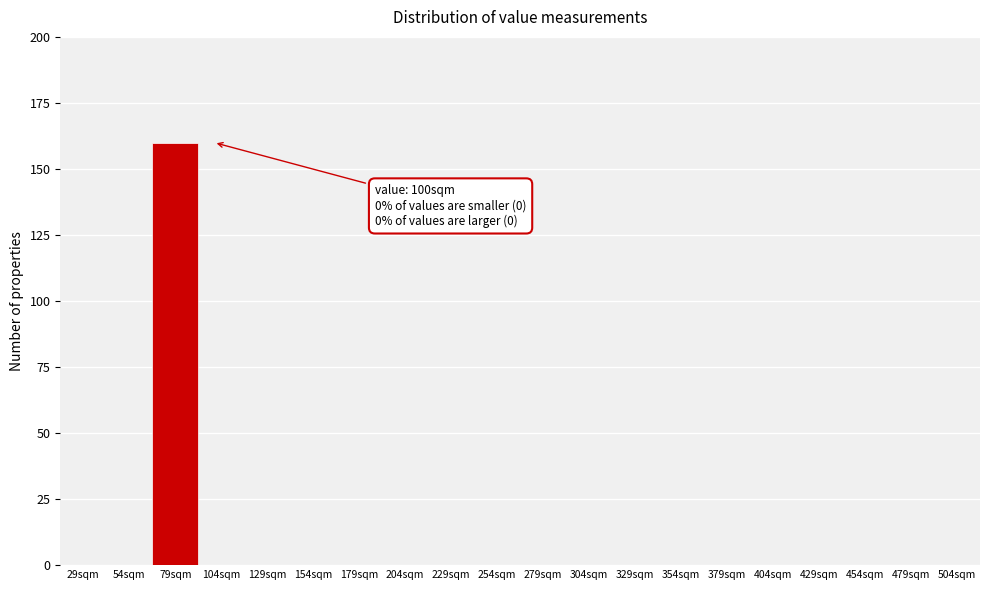

Reading left to right, what are all the values shown in this chart?

29sqm=0	54sqm=0	79sqm=160	104sqm=0	129sqm=0	154sqm=0	179sqm=0	204sqm=0	229sqm=0	254sqm=0	279sqm=0	304sqm=0	329sqm=0	354sqm=0	379sqm=0	404sqm=0	429sqm=0	454sqm=0	479sqm=0	504sqm=0